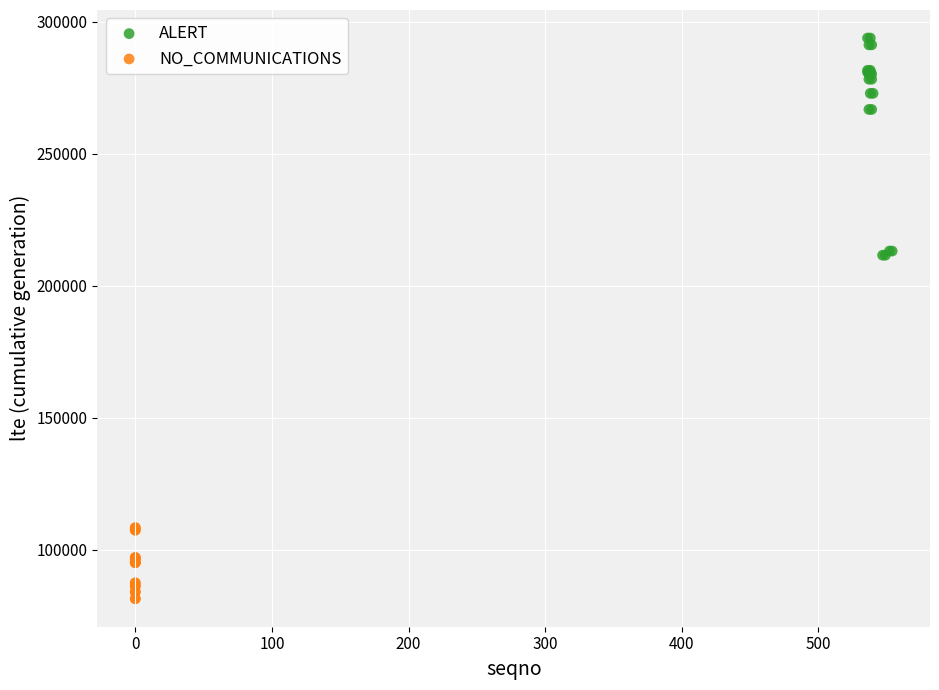

Which series has the largest Y range (max minus min)?

ALERT